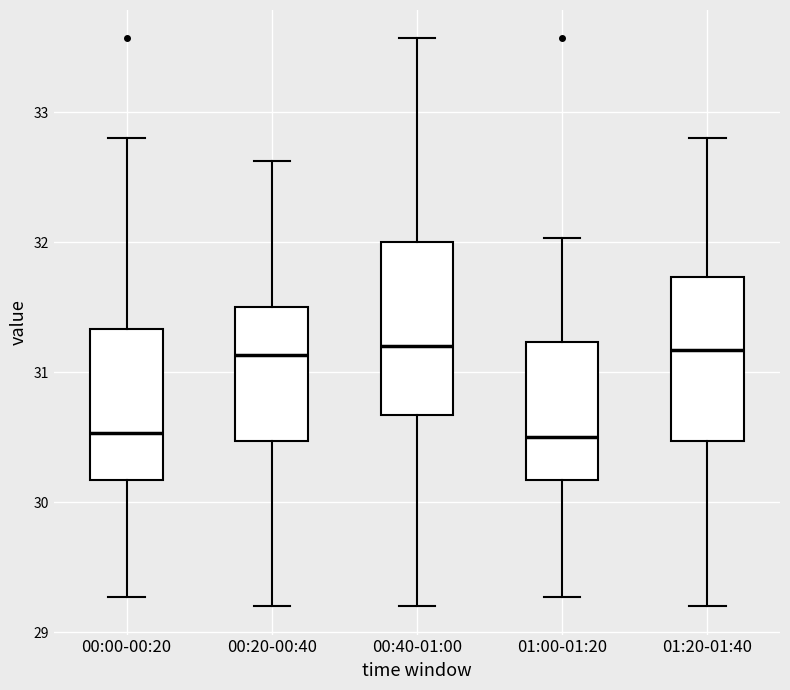

Reading left to right, read every box against the y-axis: the position of its median line, the range the box covers, and the ends of its whiskers. The values are not printed on the chart, so give them approximately, as read against the axis.

00:00-00:20: median 30.5, box 30.2 to 31.3, whiskers 29.3 to 32.8
00:20-00:40: median 31.1, box 30.5 to 31.5, whiskers 29.2 to 32.6
00:40-01:00: median 31.2, box 30.7 to 32.0, whiskers 29.2 to 33.6
01:00-01:20: median 30.5, box 30.2 to 31.2, whiskers 29.3 to 32.0
01:20-01:40: median 31.2, box 30.5 to 31.7, whiskers 29.2 to 32.8